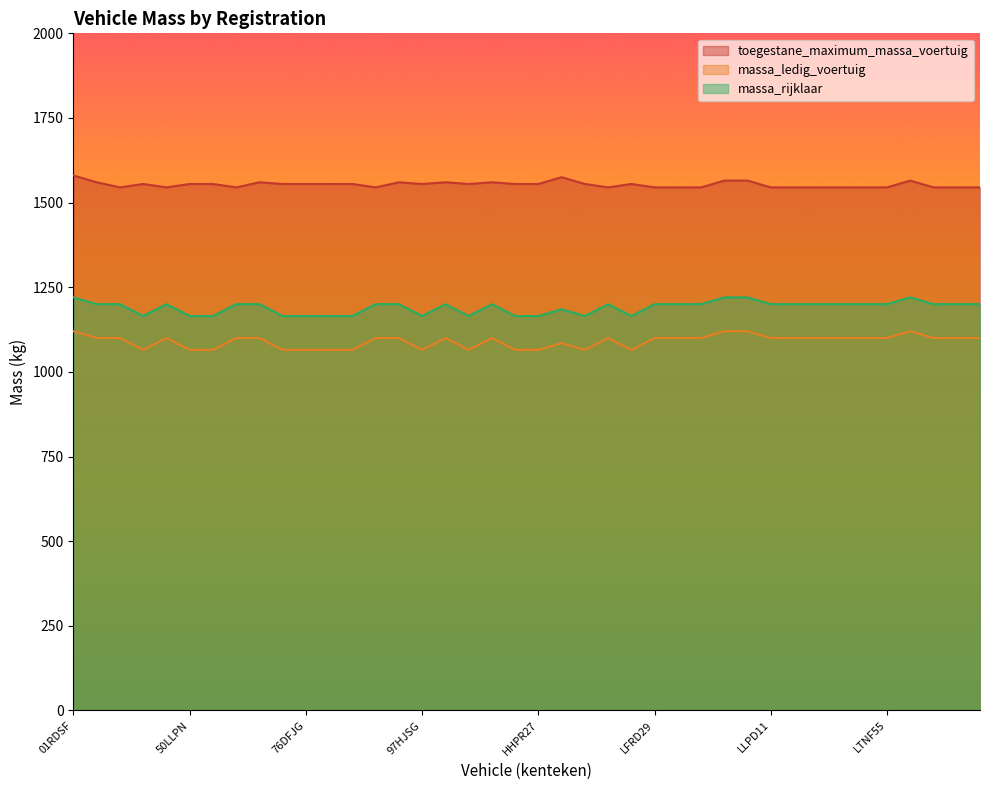

How many interior local peaks does the massa_ledig_voertuig series have?

6